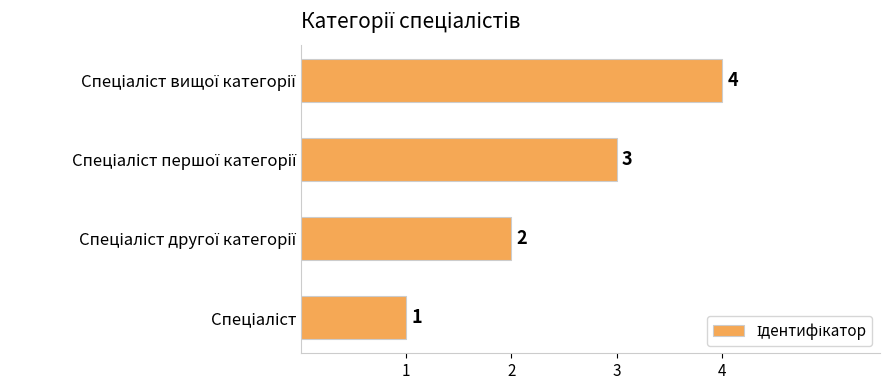

What is the greatest value displayed?

4